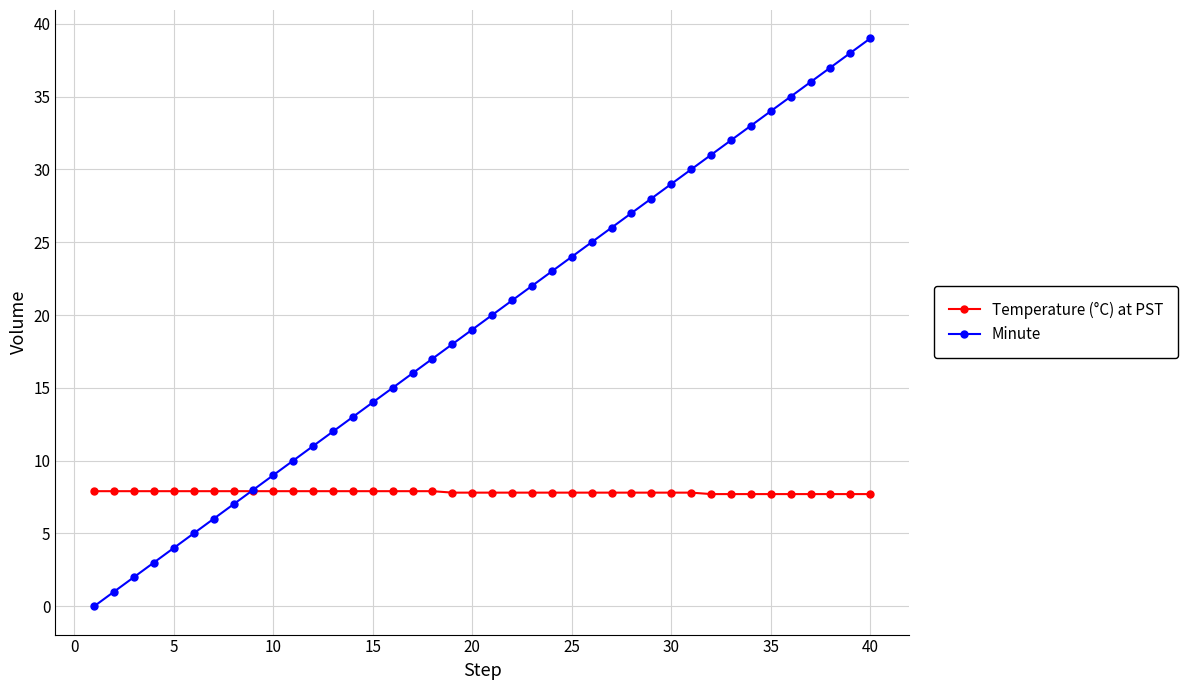

What is the value of the Minute point at the 31st from the left?

30.0